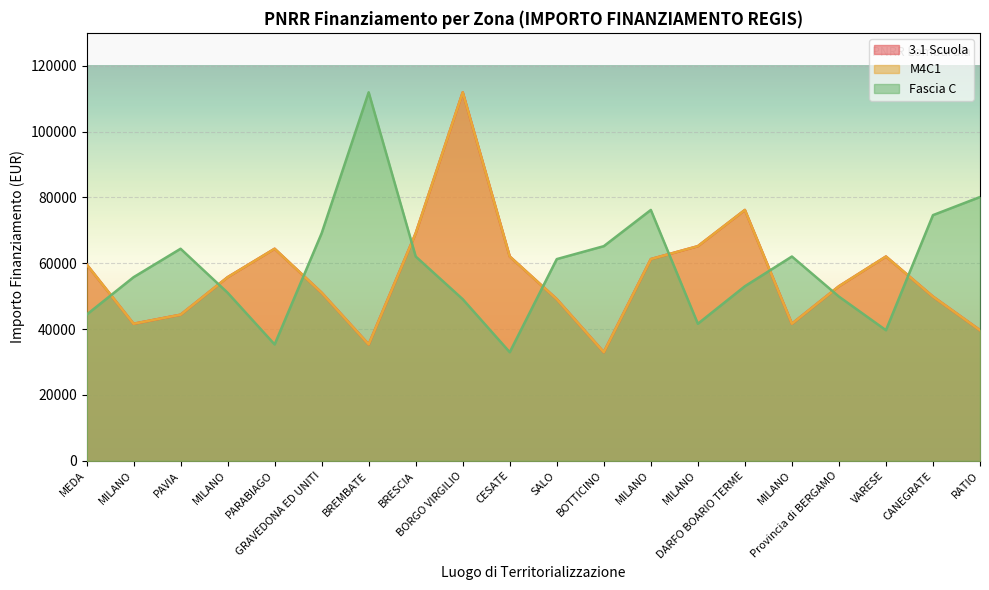

Rank the categories by Fascia C value from lowest to highest.

CESATE, PARABIAGO, VARESE, MILANO, MEDA, BORGO VIRGILIO, Provincia di BERGAMO, MILANO, DARFO BOARIO TERME, MILANO, SALO, BRESCIA, MILANO, PAVIA, BOTTICINO, GRAVEDONA ED UNITI, CANEGRATE, MILANO, RATIO, BREMBATE